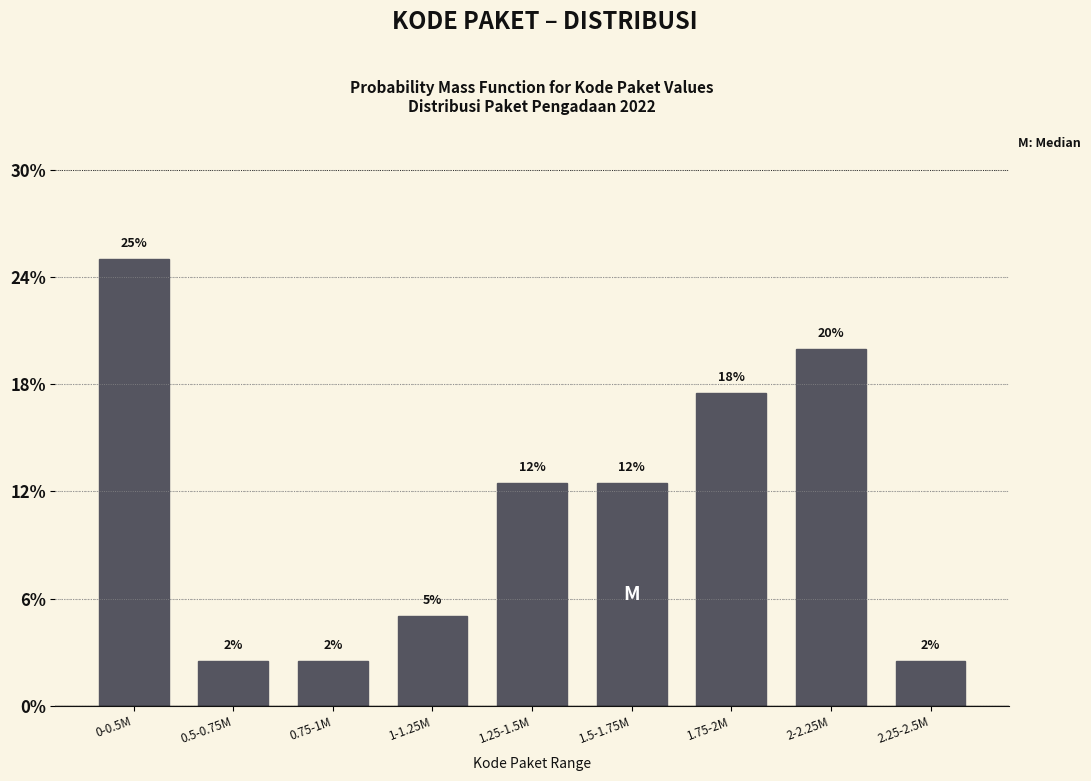

Are the bars horizontal?

No